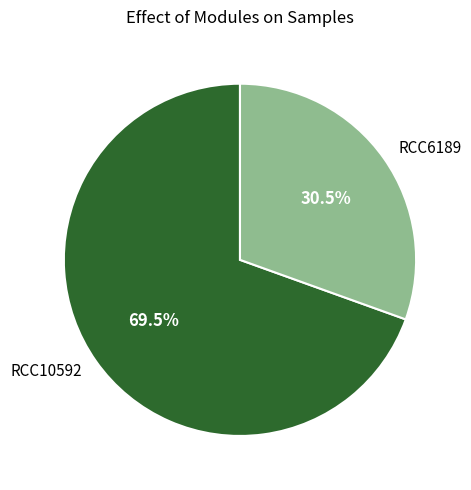

To the nearest percent, what is the difference between the largest and smallest slice percentages?

39%